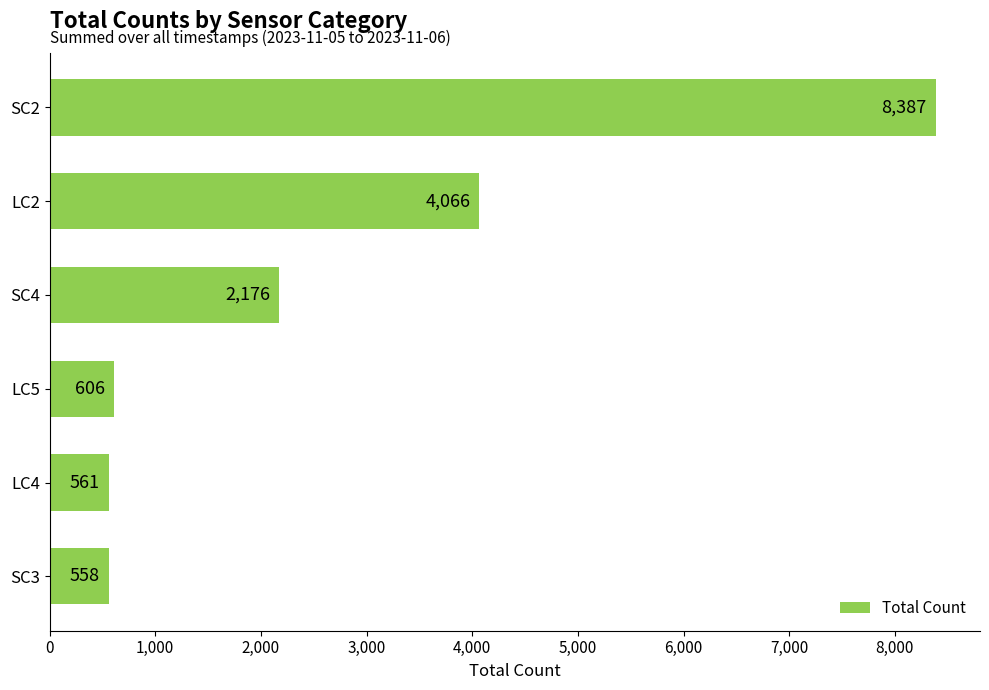

Count the number of categories in the chart.

6